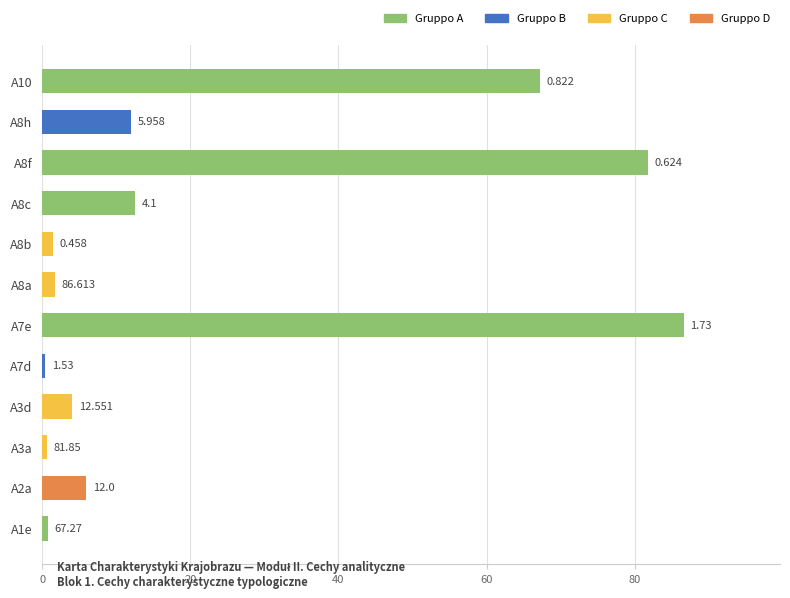

List the labels in order of value, largest first.

A7e, A8f, A10, A8c, A8h, A2a, A3d, A8a, A8b, A1e, A3a, A7d